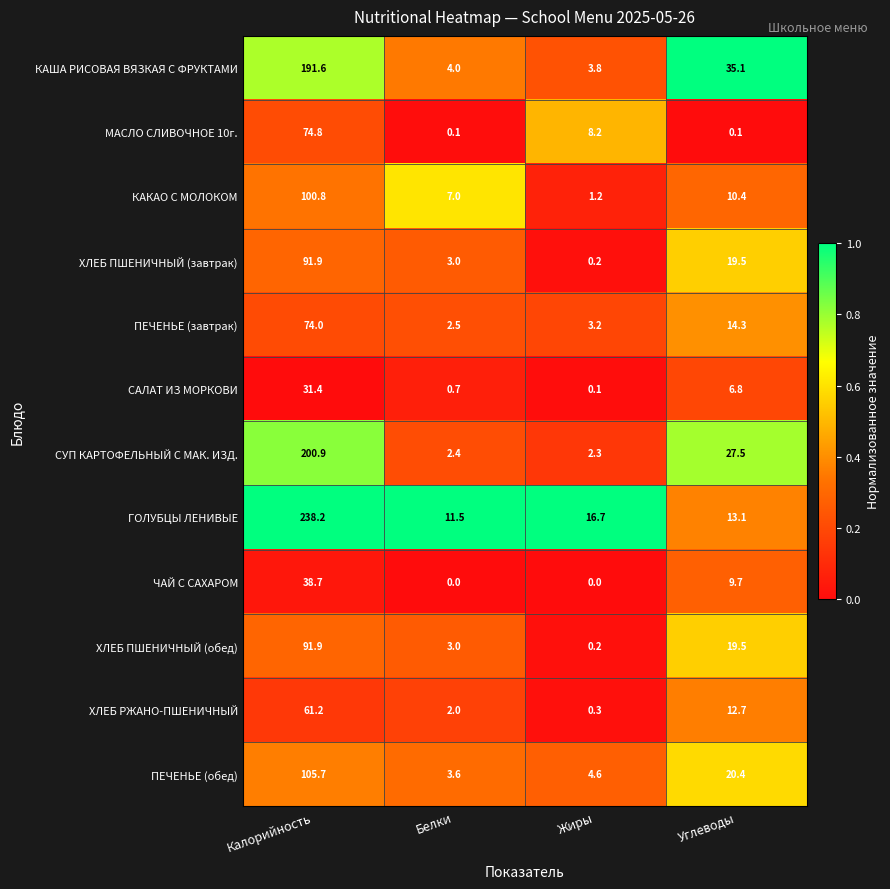

The МАСЛО СЛИВОЧНОЕ 10г. series shows 74.8 at Калорийность. True or false?

True